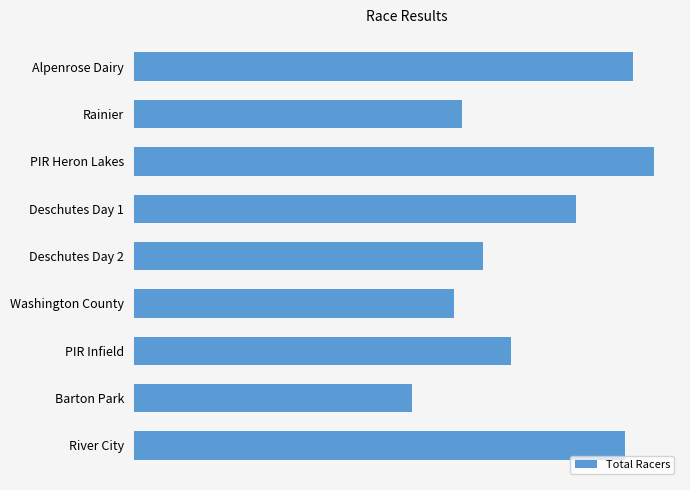

How many values exceed 53?

4